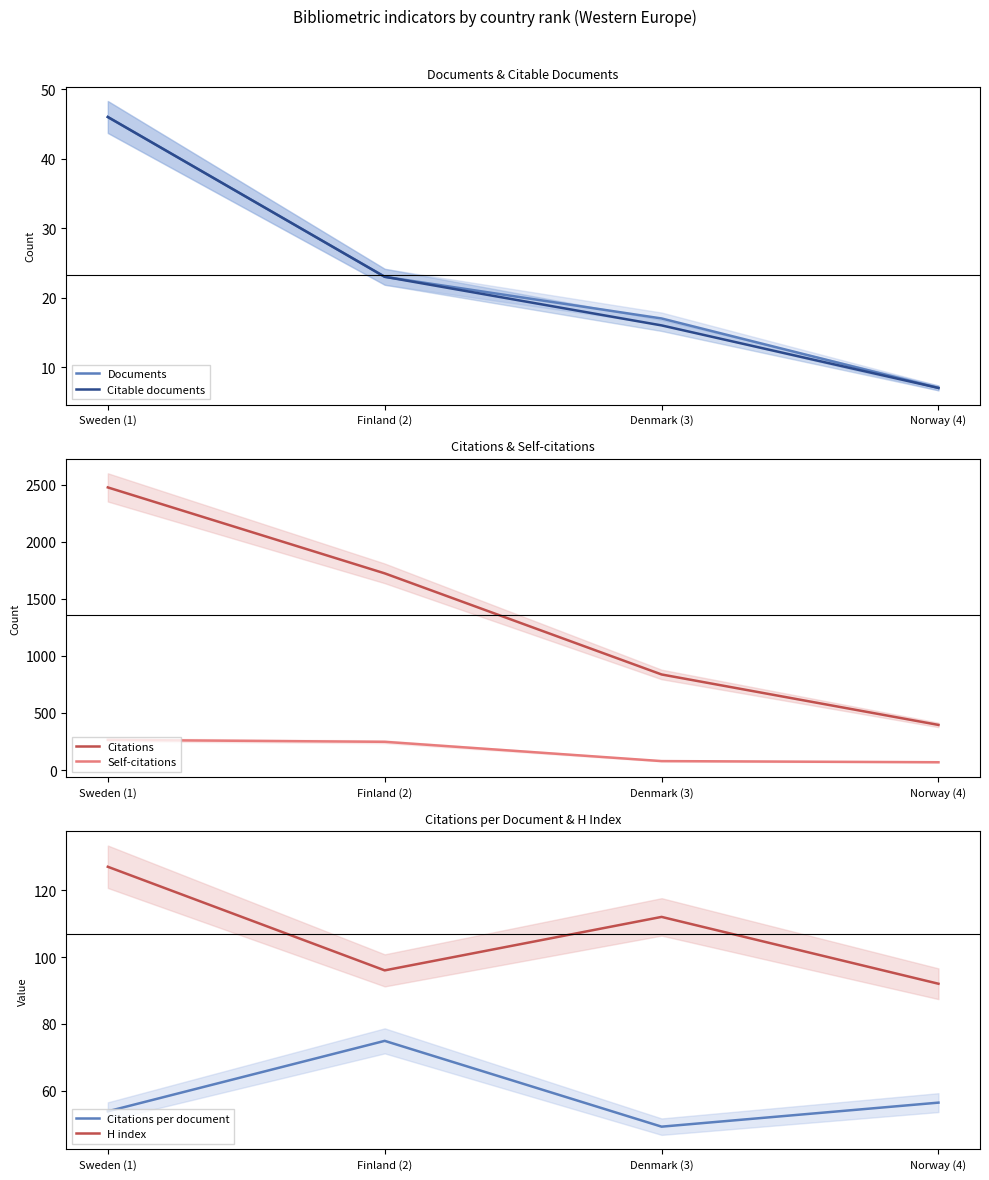

Which series has the largest total across all categories?

Citations